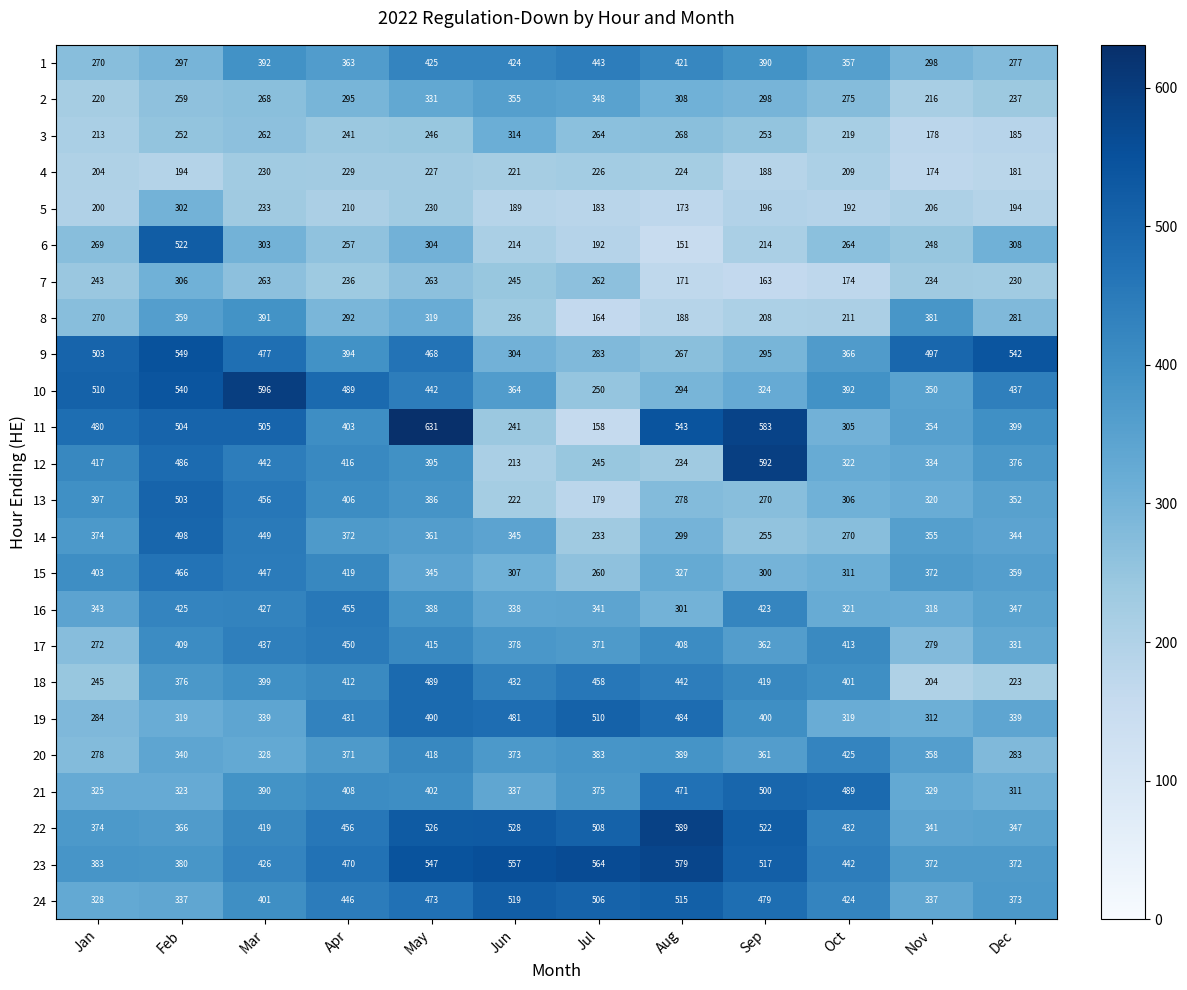

What is the maximum value for 19?

510